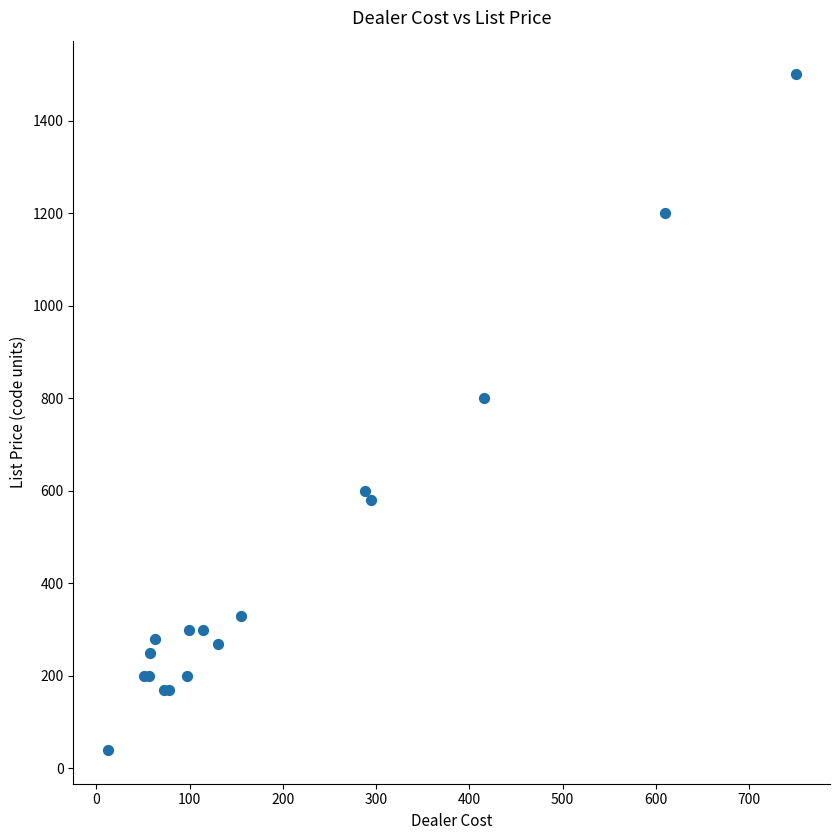

What Y value in the scatter plot is closest to 769?

800.0